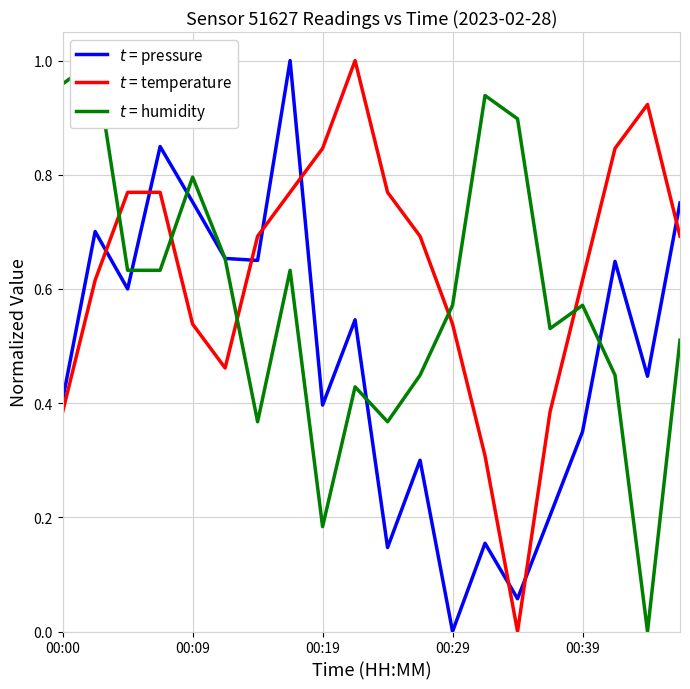

What is the sum of the $t$ = humidity values at 10 and 5?

1.0